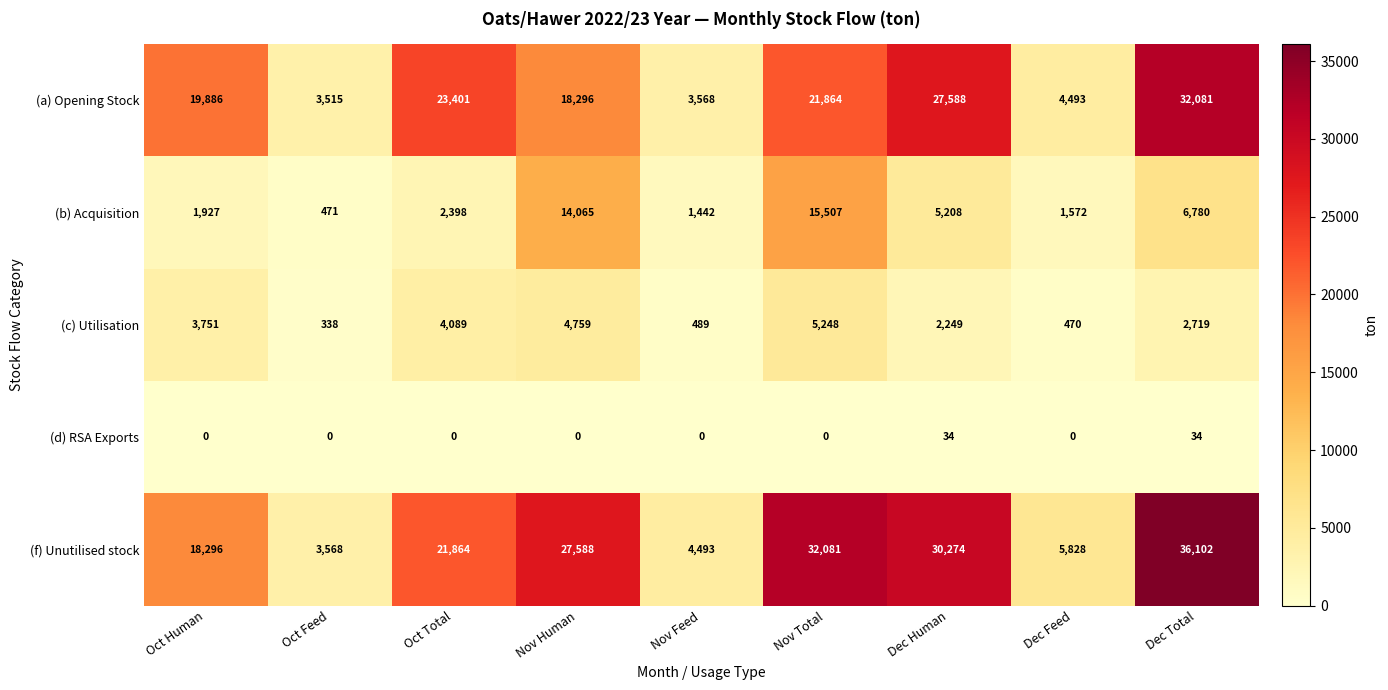

Which category has the highest value across all series?

Dec Total